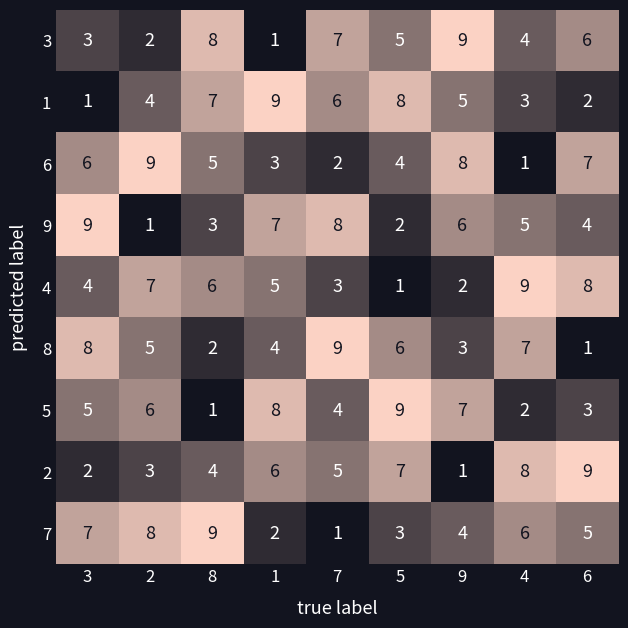

Between 7 and 6, which series saw the biggest shift?

8